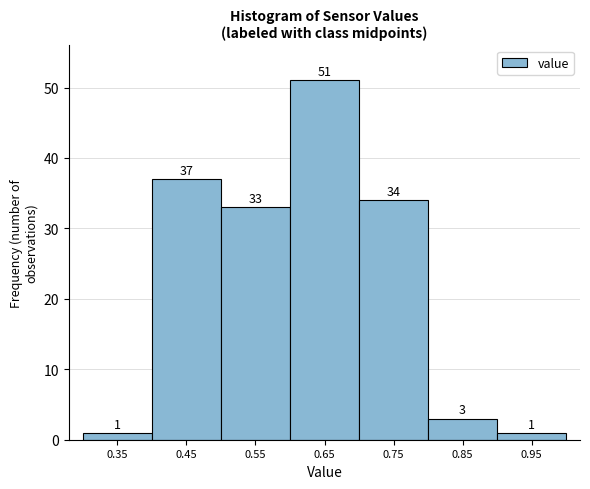

How tall is the bar that spans 0.8 to 0.9 on the x-axis?

3